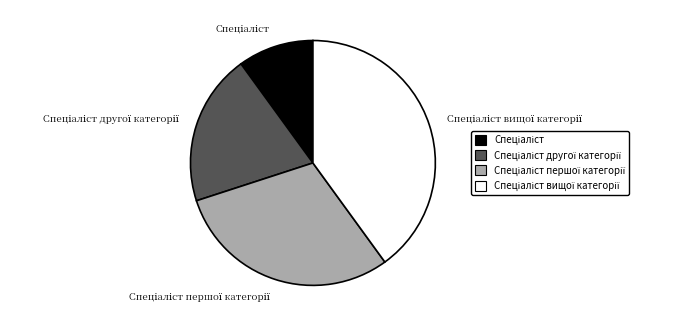

Is there a majority slice in this chart?

No